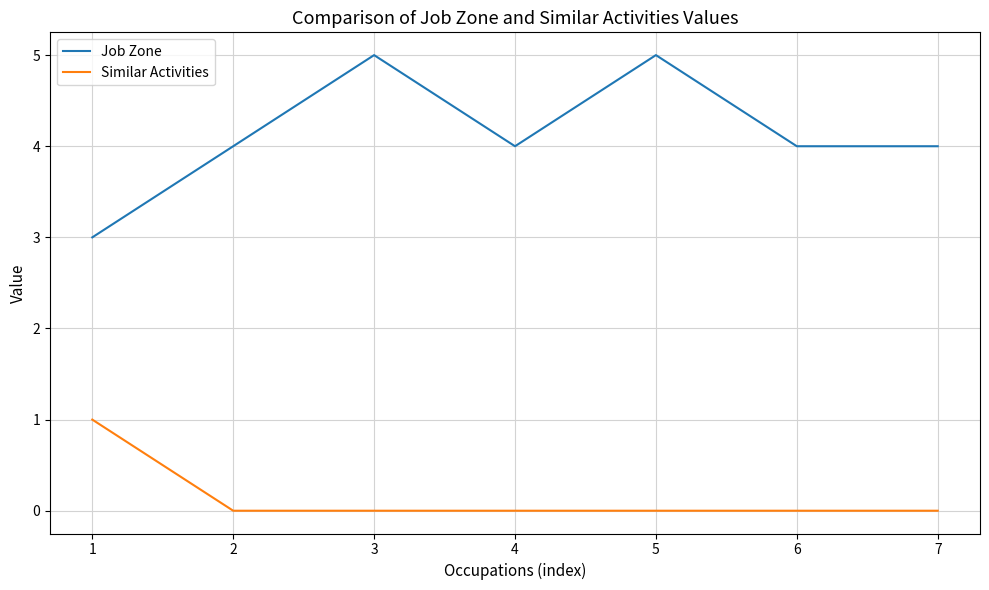

True or false: Job Zone has more than 1 interior local peaks.

True